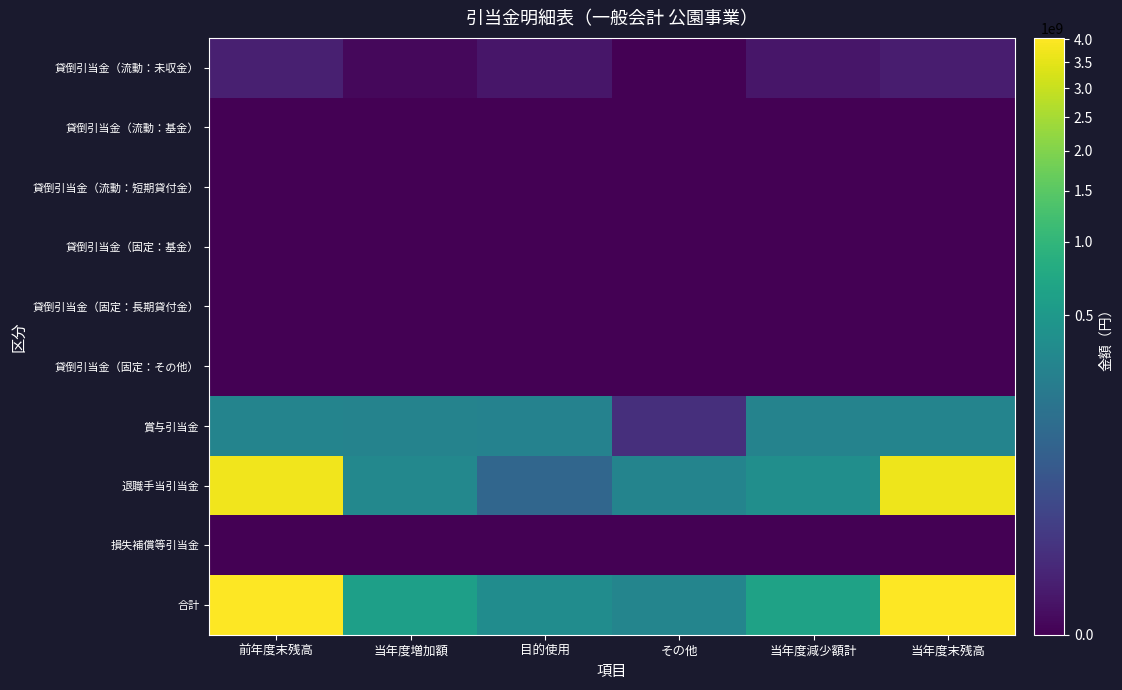

Which label corresponds to the smallest value in the chart?

その他